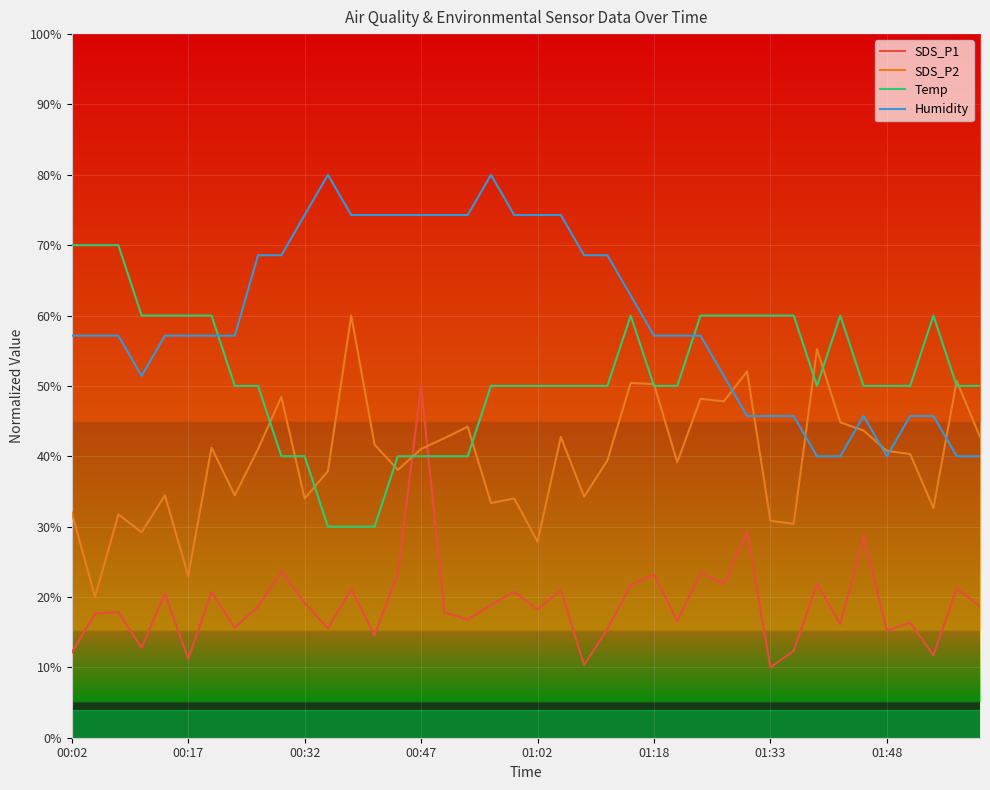

What is the greatest value displayed?

80.0